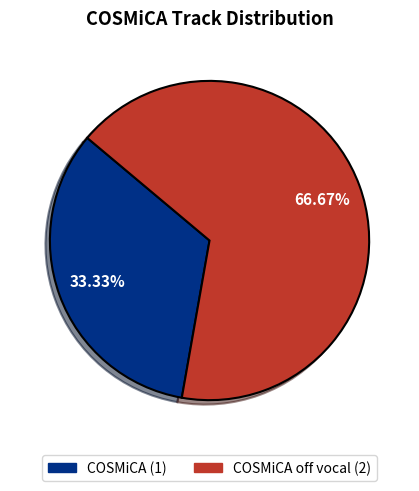

Does any single category account for the majority?

Yes